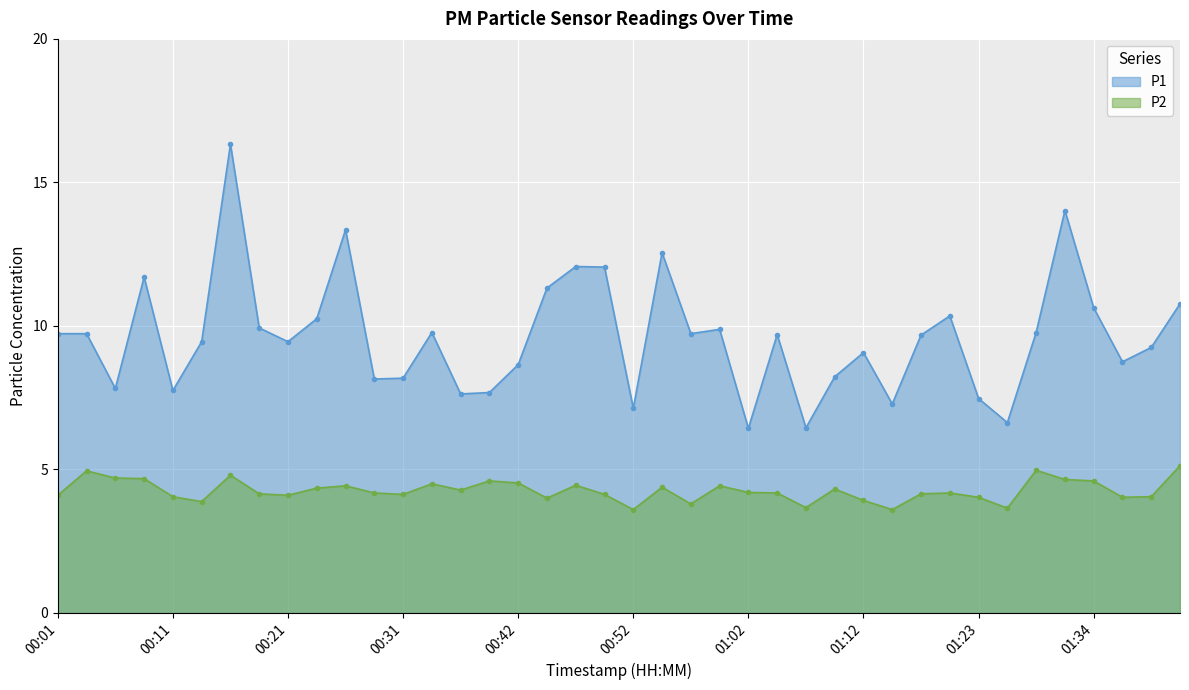

Read the P2 value at 01:04.

4.2